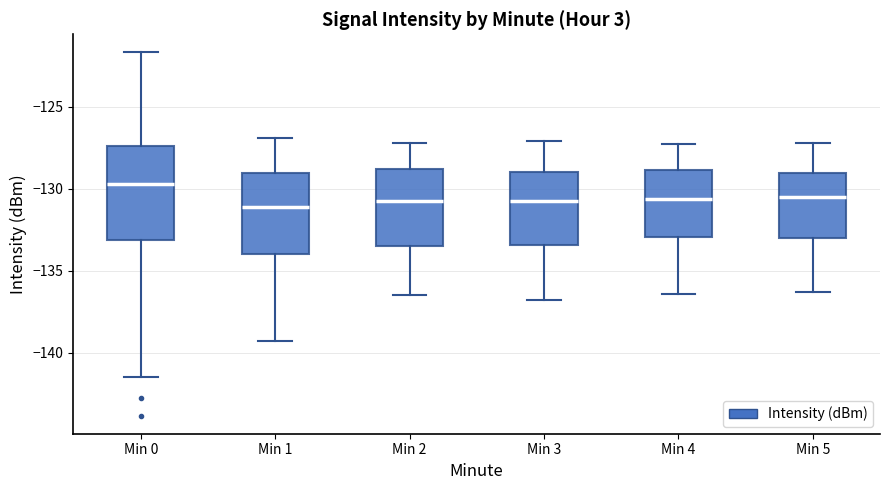

Which box is the tallest, from its lower edge to its upper edge?

Min 0